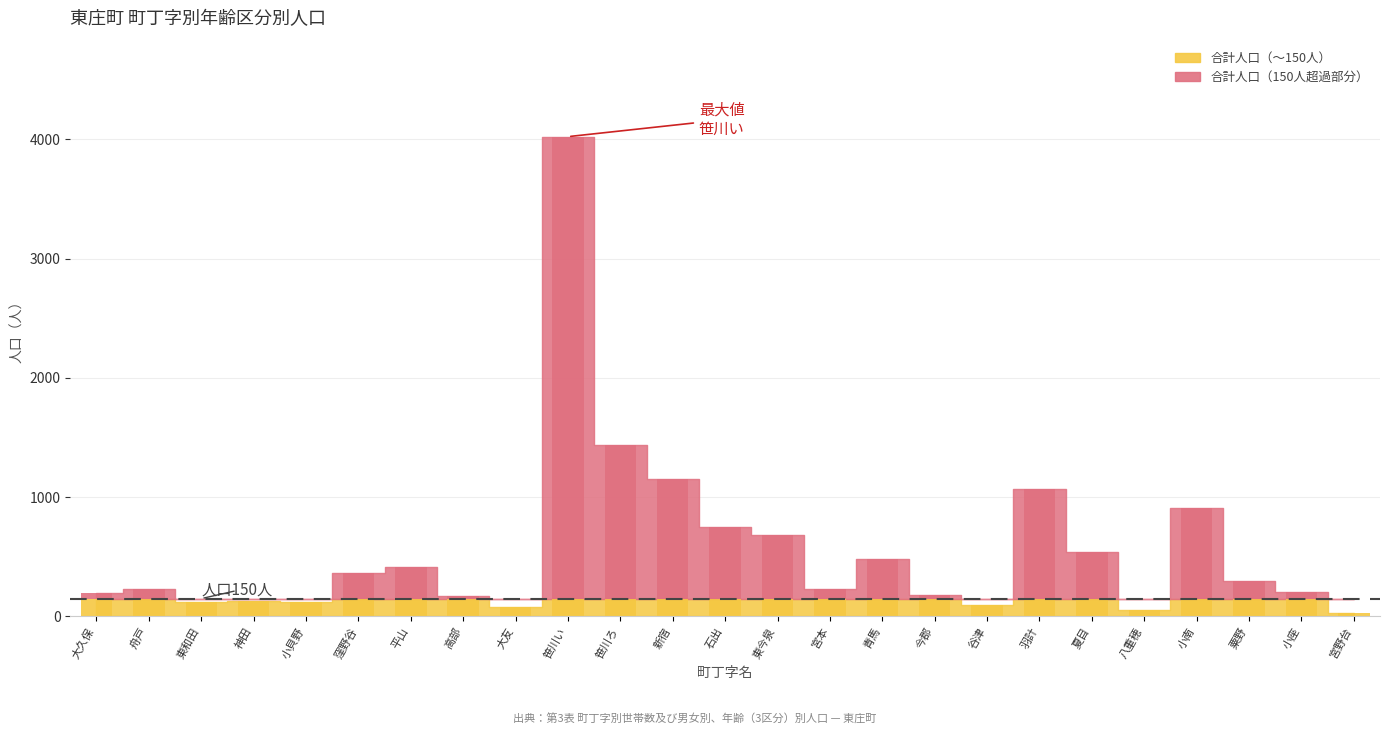

What is the label of the 4th bar from the right?

小南